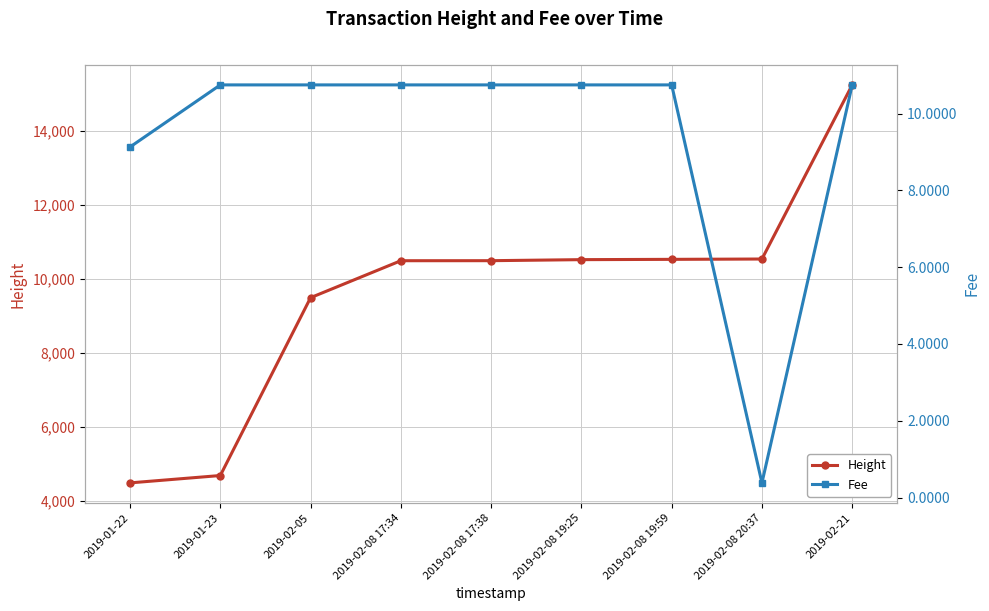

Is the value of Fee at 2019-02-08 19:25 greater than the value of Height at 2019-02-08 19:59?

No